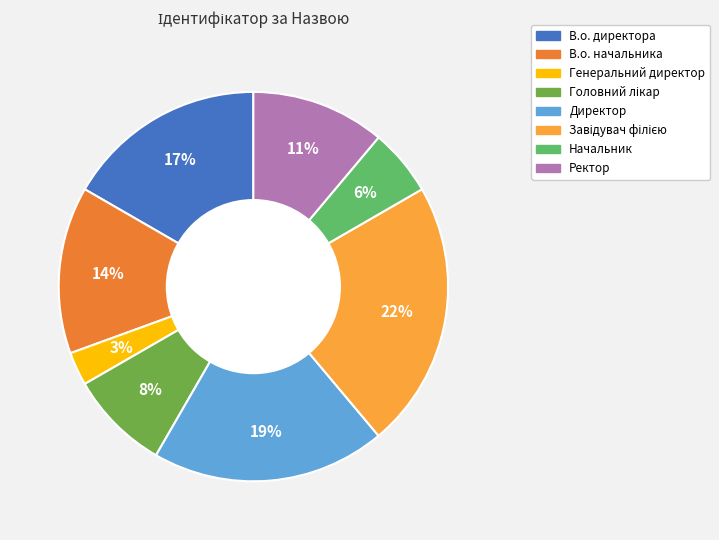

Between В.о. начальника and В.о. директора, which is larger?

В.о. директора